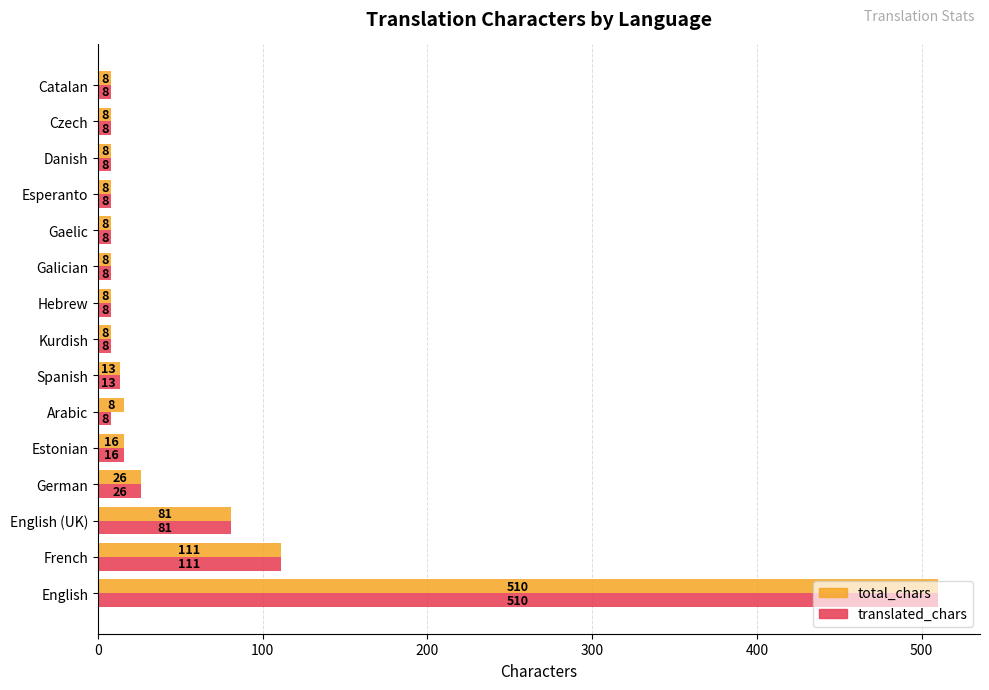

What is the average value of the total_chars series?

56